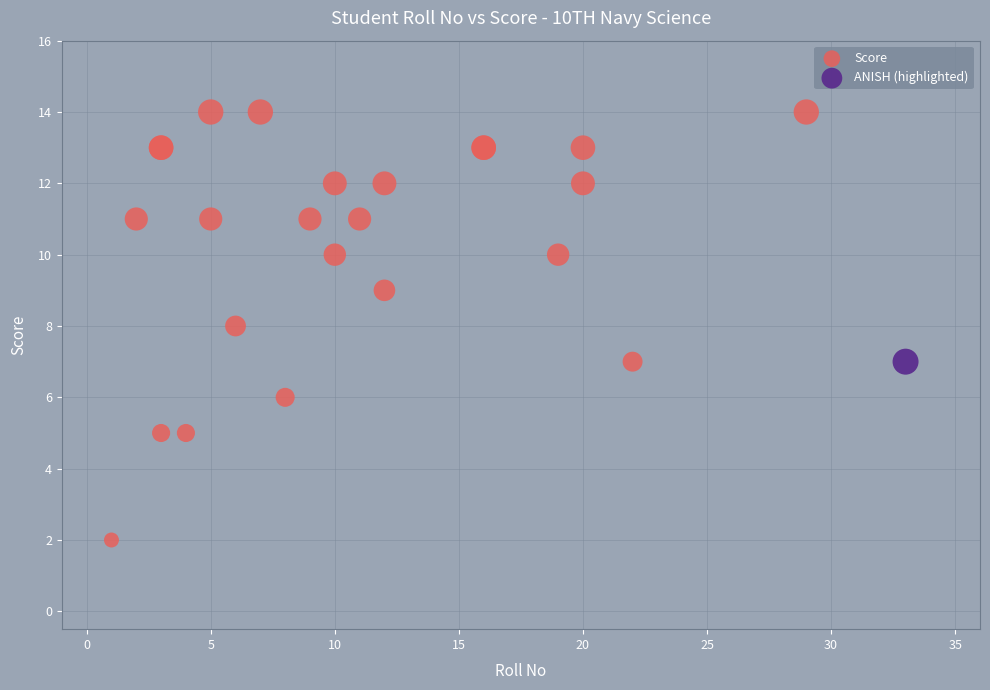

What are all the series names shown in the legend?

Score, ANISH (highlighted)